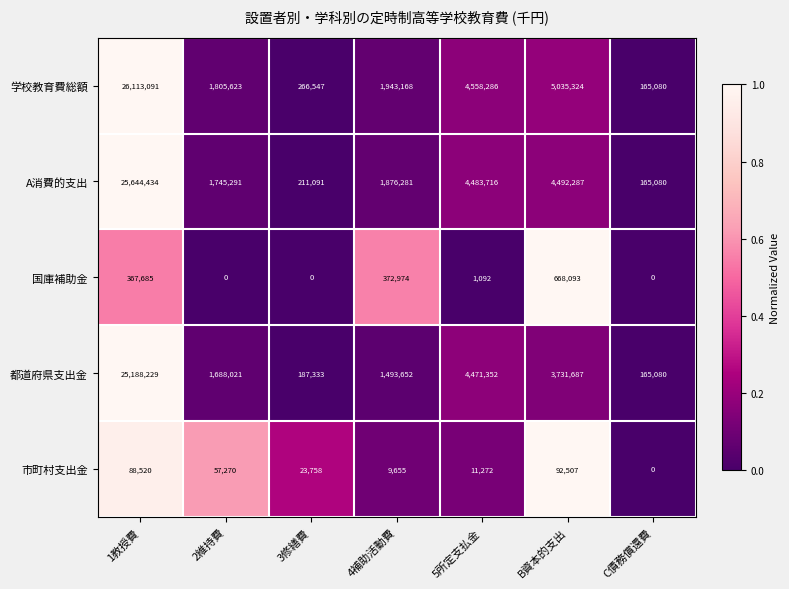

True or false: A消費的支出 has a value of 4492287 at B資本的支出.

True